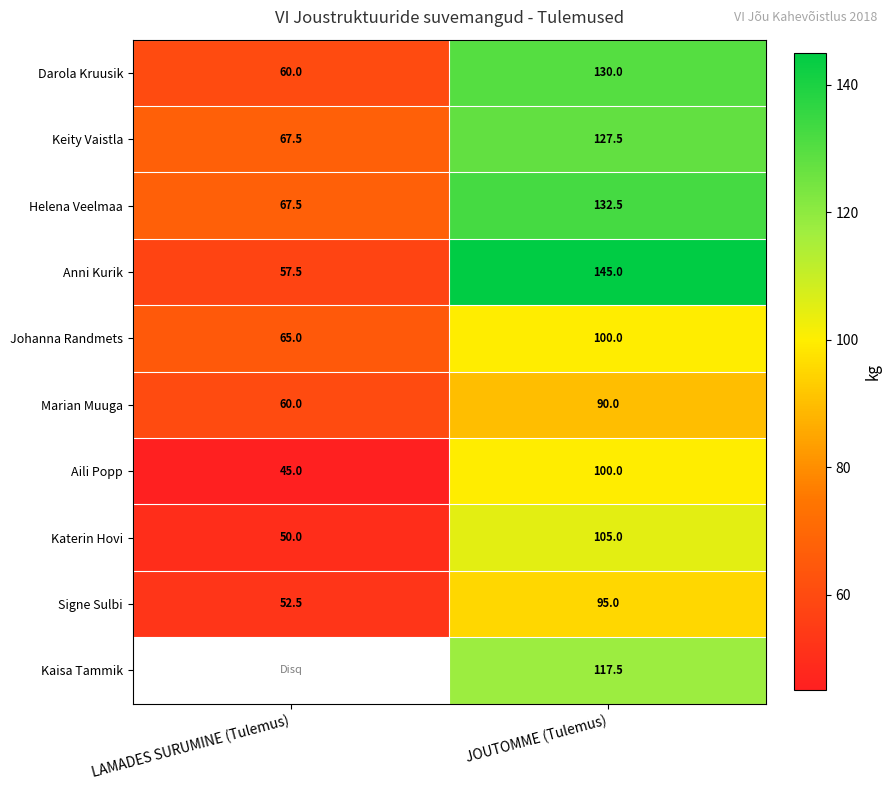

Which category has the highest value across all series?

JOUTOMME (Tulemus)